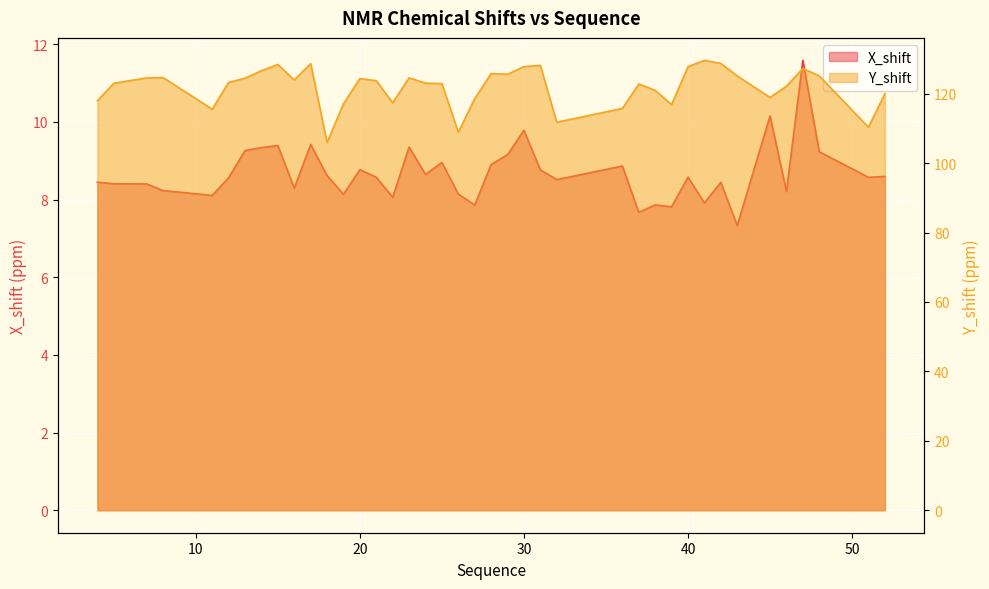

List the labels in order of Y_shift value, smallest first.

18, 26, 51, 32, 11, 36, 39, 19, 22, 4, 27, 45, 52, 38, 46, 37, 25, 5, 24, 12, 21, 16, 20, 13, 7, 23, 8, 48, 43, 29, 28, 14, 47, 40, 30, 31, 15, 17, 42, 41